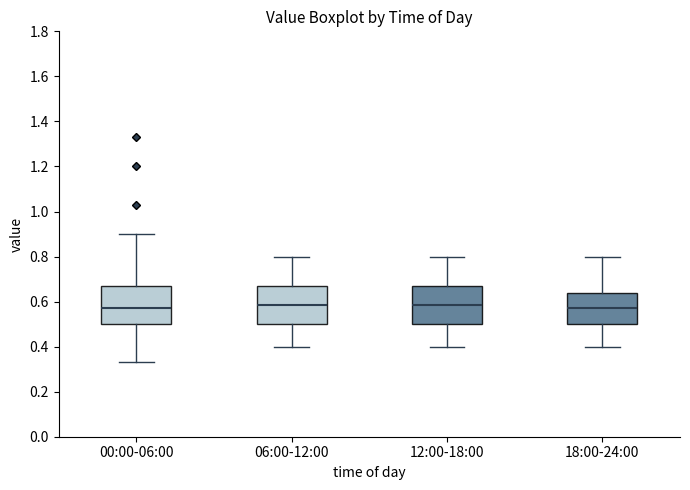

Reading left to right, transcribe this box plot: for each box, give where its median line is, the range the box spans, and where its two whiskers end, as read against the y-axis. The values are not printed on the chart, so give them approximately, as read against the axis.

00:00-06:00: median 0.58, box 0.50 to 0.68, whiskers 0.34 to 0.90
06:00-12:00: median 0.58, box 0.50 to 0.68, whiskers 0.40 to 0.80
12:00-18:00: median 0.58, box 0.50 to 0.68, whiskers 0.40 to 0.80
18:00-24:00: median 0.58, box 0.50 to 0.64, whiskers 0.40 to 0.80